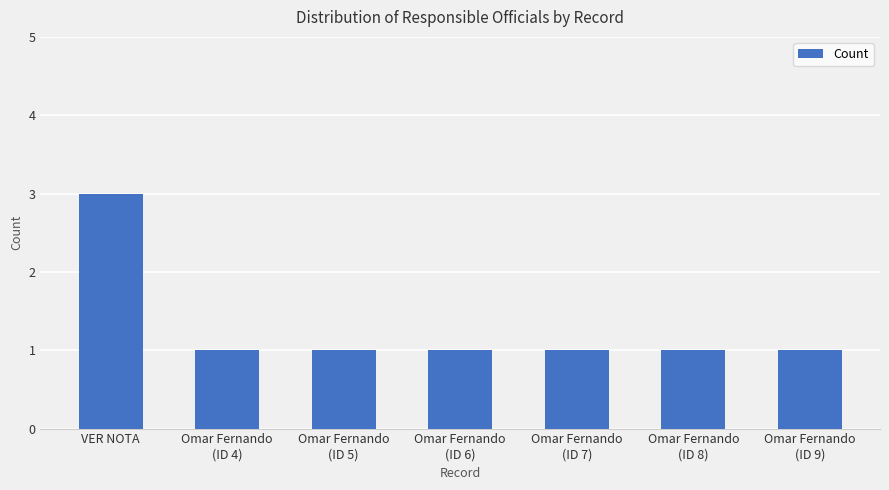

Is it true that the value at VER NOTA is 3?

True